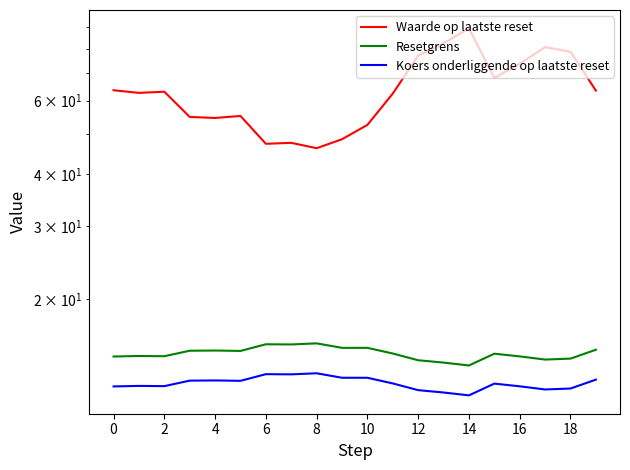

True or false: Resetgrens and Koers onderliggende op laatste reset cross at least once.

False